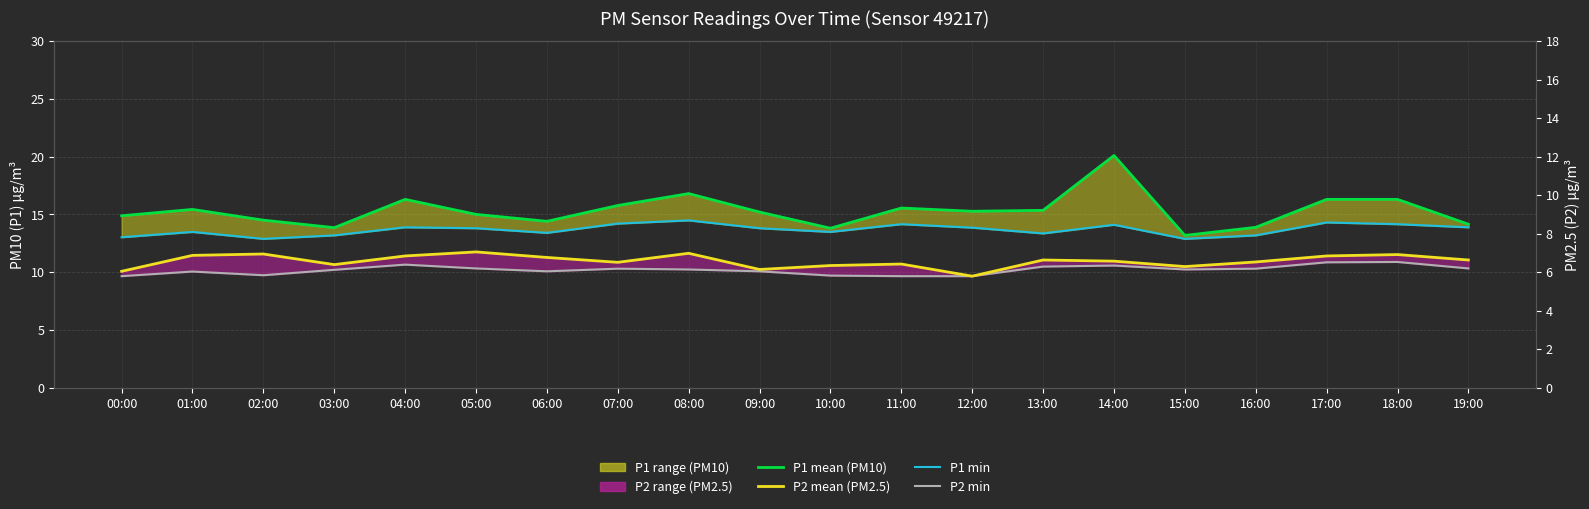

What is the total value across all series at 04:00?

52.2